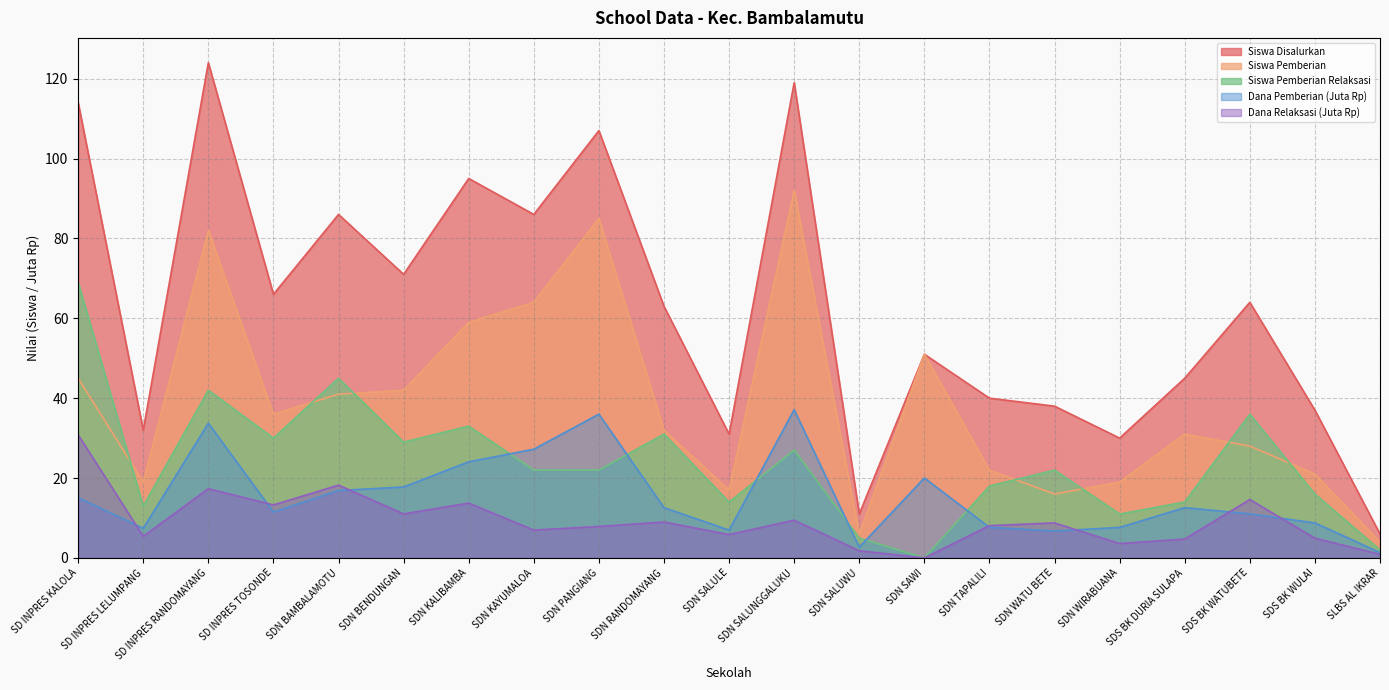

At which label is Dana Pemberian closest to 19?

SDN SAWI